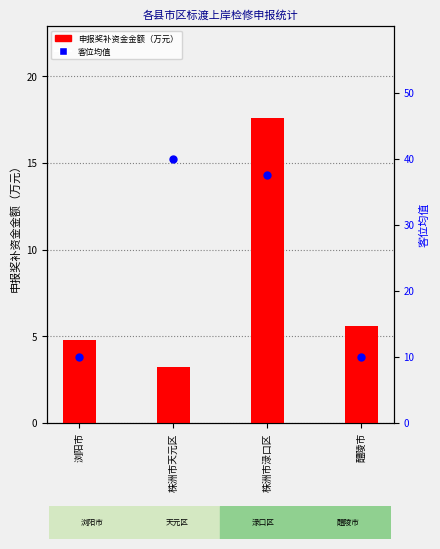

Which series reaches the minimum Y coordinate?

申报奖补资金金额（万元）